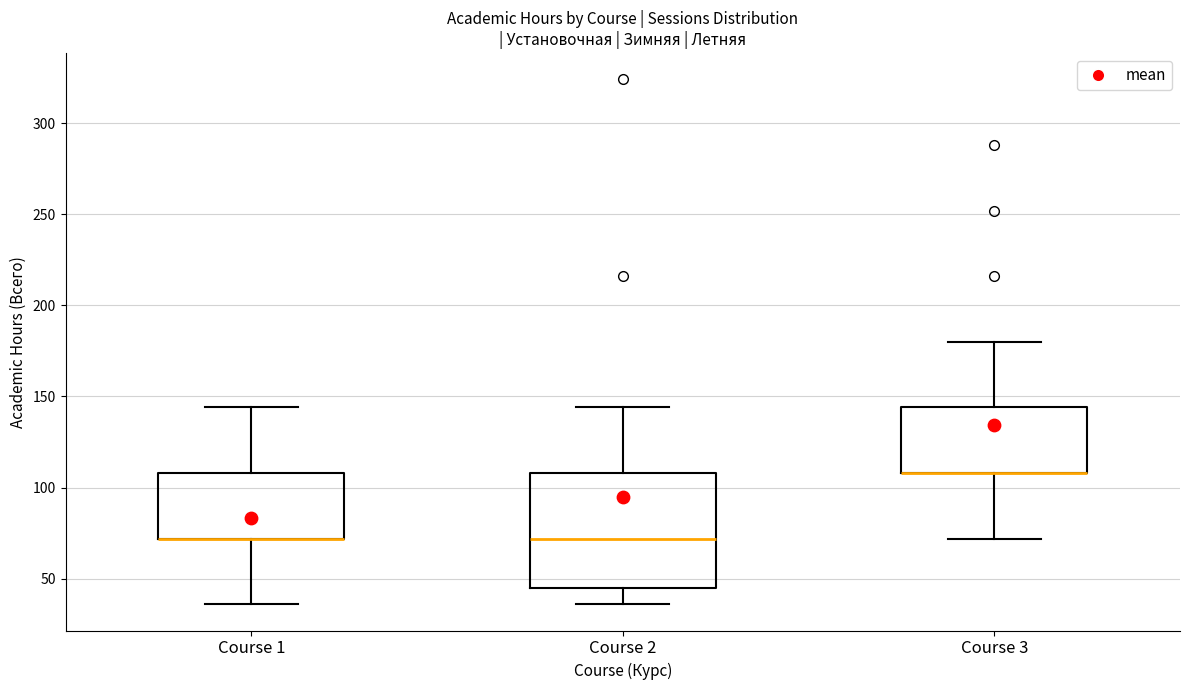

Reading left to right, transcribe this box plot: for each box, give where its median line is, the range the box spans, and where its two whiskers end, as read against the y-axis. The values are not printed on the chart, so give them approximately, as read against the axis.

Course 1: median 70 (drawn on the box's lower edge), box 70 to 110, whiskers 35 to 145
Course 2: median 70, box 45 to 110, whiskers 35 to 145
Course 3: median 110 (drawn on the box's lower edge), box 110 to 145, whiskers 70 to 180